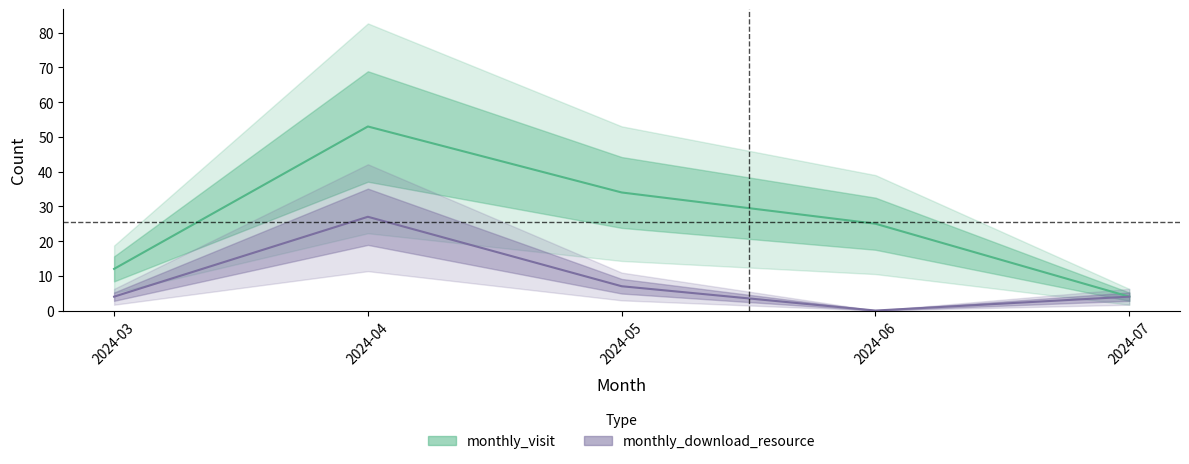

The monthly_download_resource series shows 2 at 2024-03. True or false?

False